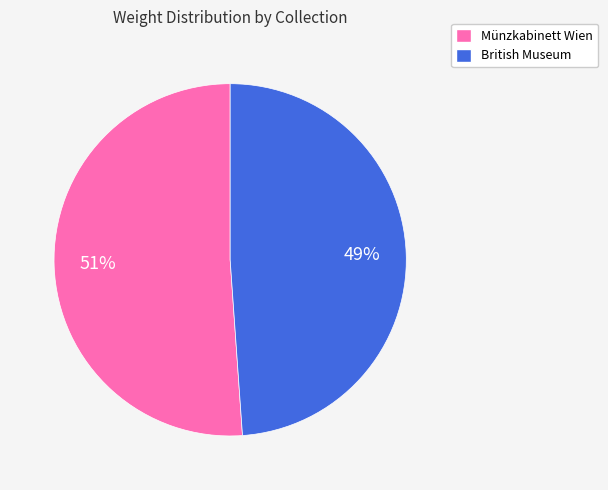

Which slice is the smallest?

British Museum